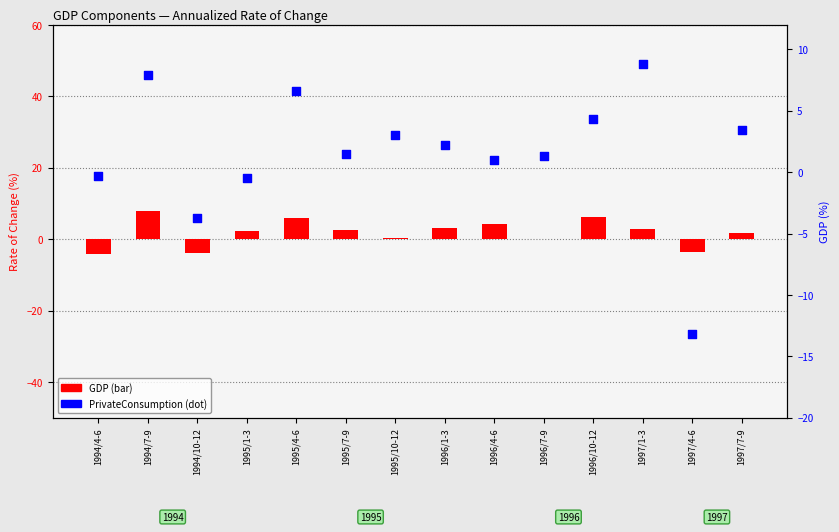

Which series reaches the maximum Y coordinate?

PrivateConsumption